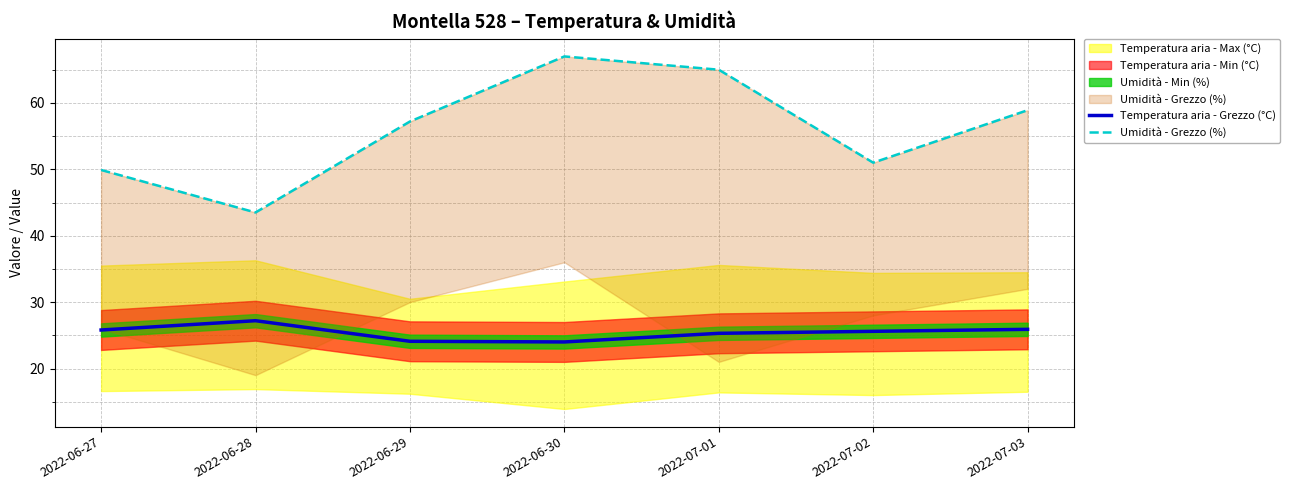

At which category does Temperatura aria - Grezzo (°C) reach its first local valley?

2022-06-30